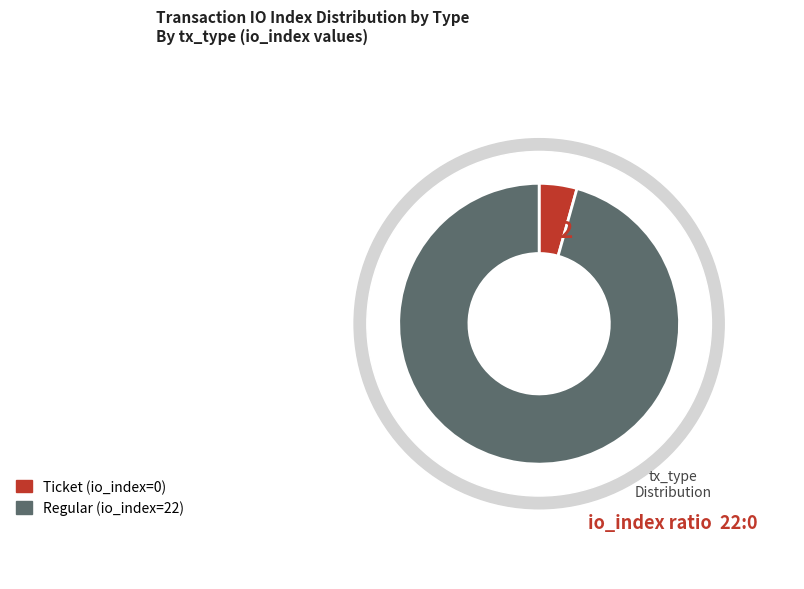

To the nearest percent, what is the average slice percentage?

50%